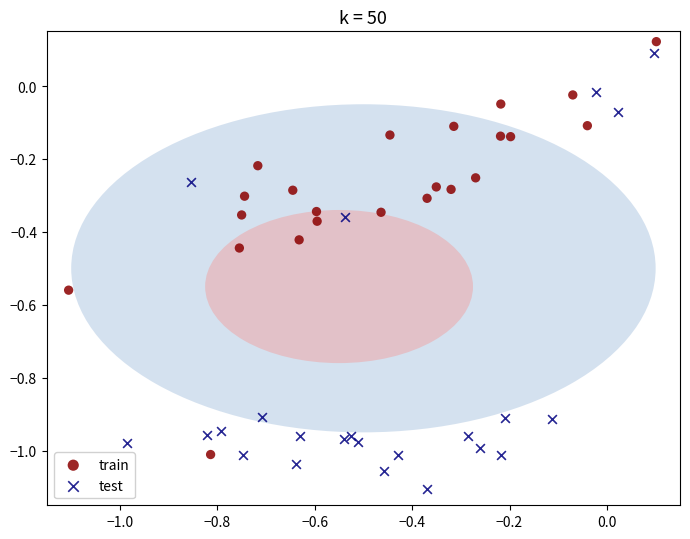

Which series has the widest spread of Y values?

test